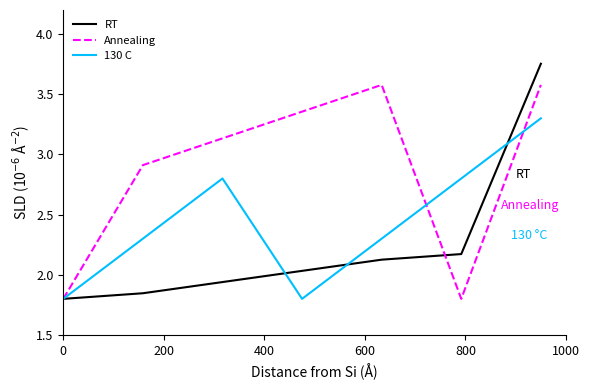

How many intersections are there between Annealing and 130 C?

2